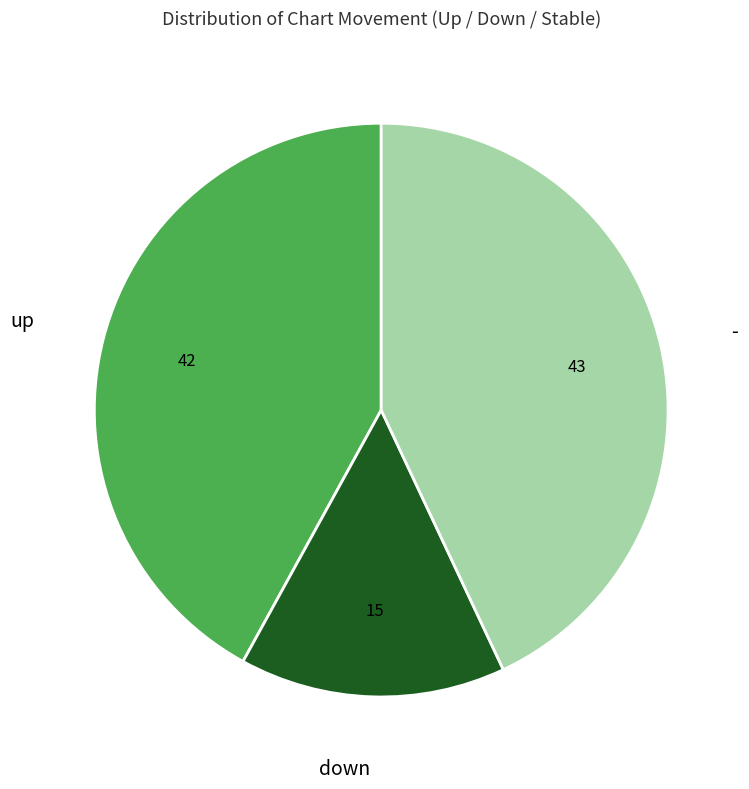

Is there any slice that represents more than half of the pie?

No